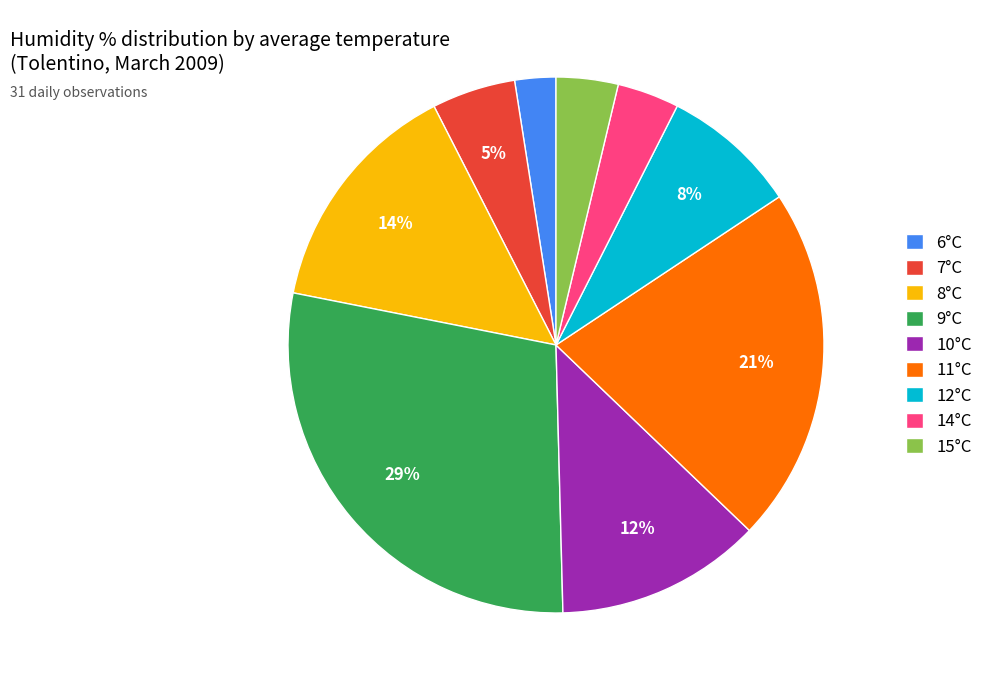

How many slices are in this pie chart?

9